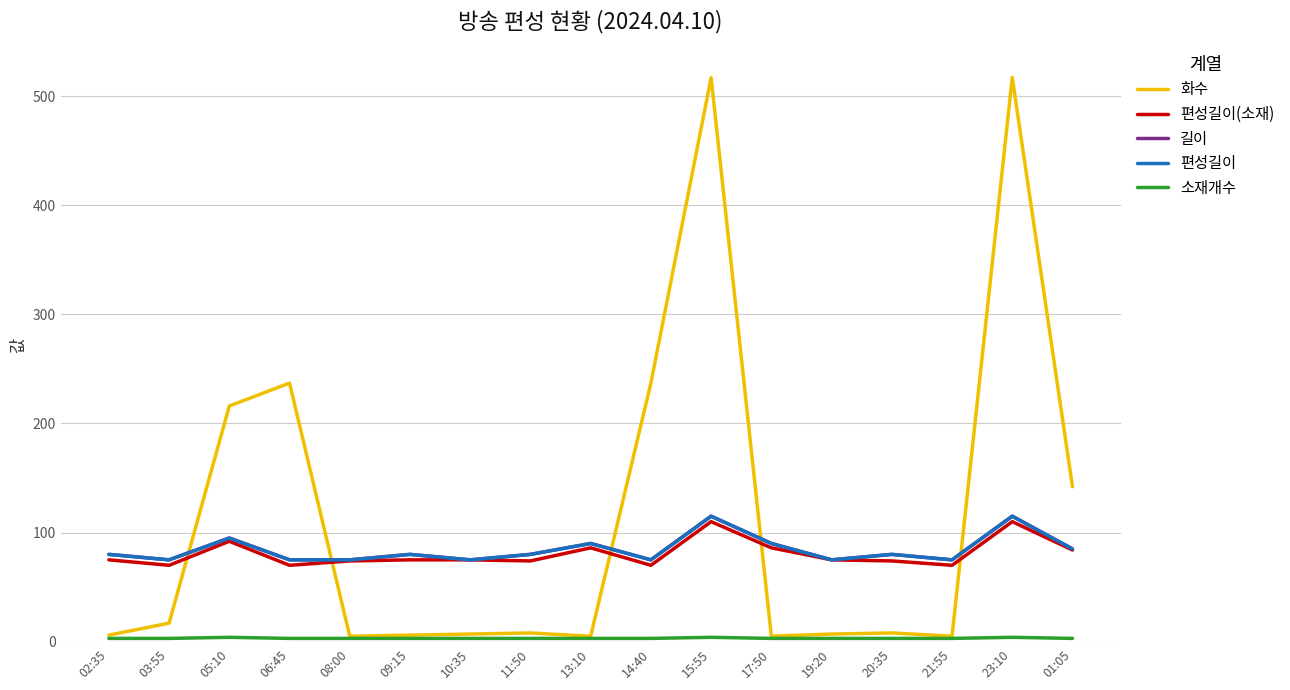

Does the chart display data point markers on the line(s)?

No